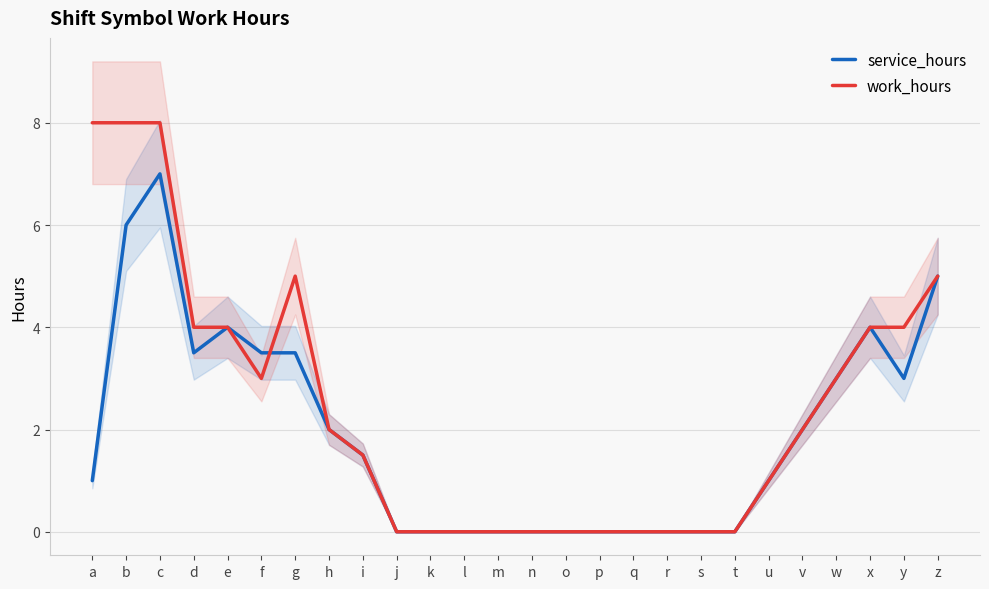

How many interior local valleys does the service_hours series have?

2